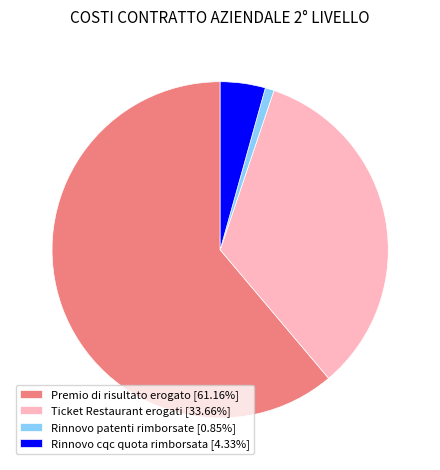

Is the sum of Ticket Restaurant erogati [33.66%] and Rinnovo patenti rimborsate [0.85%] greater than half?

No